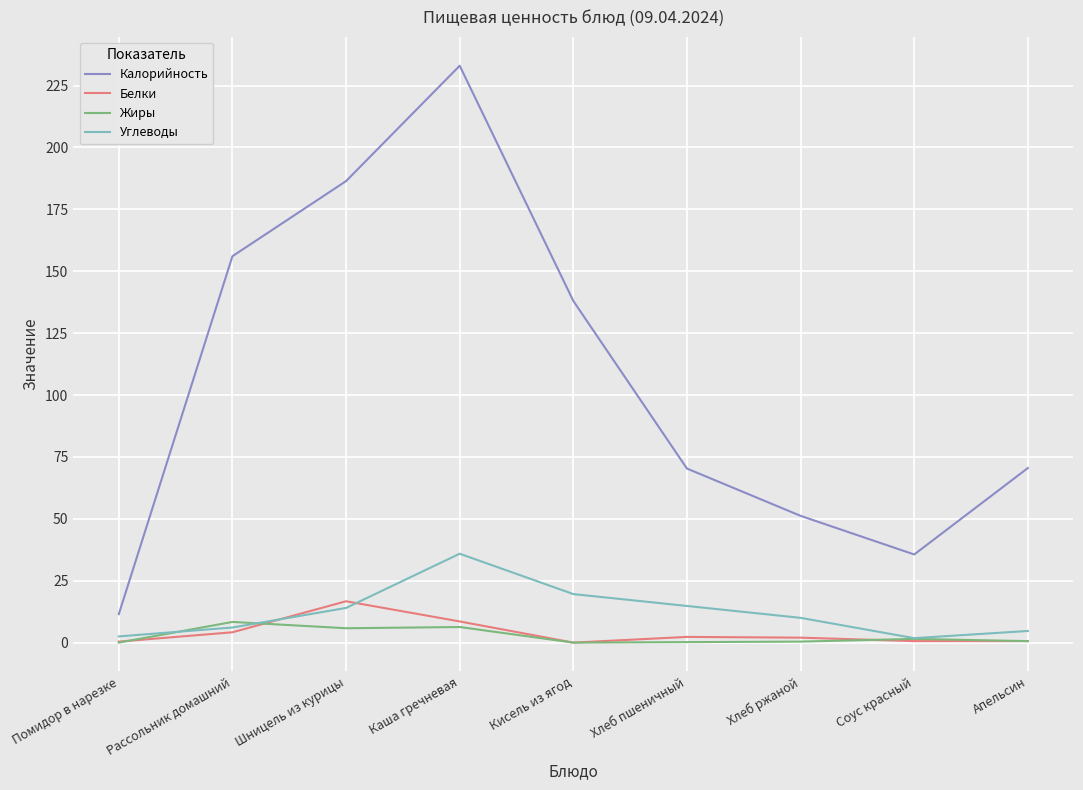

Read the Белки value at Хлеб ржаной.

2.0